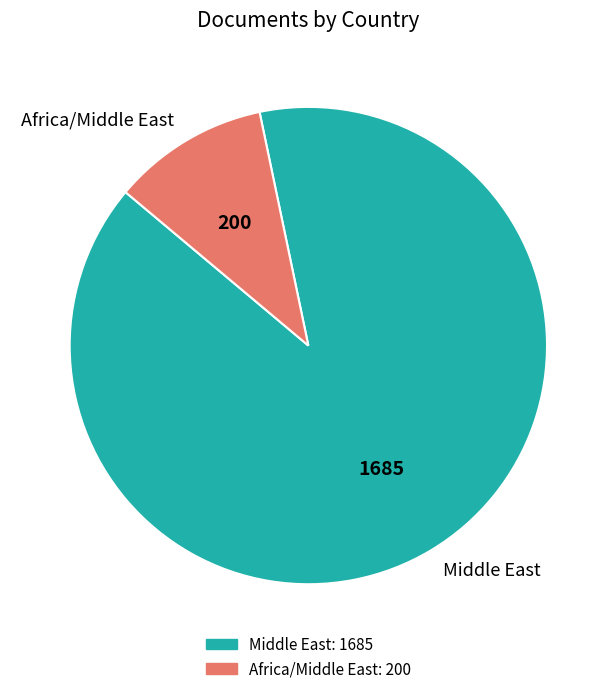

What is the smallest slice in the pie chart?

Africa/Middle East